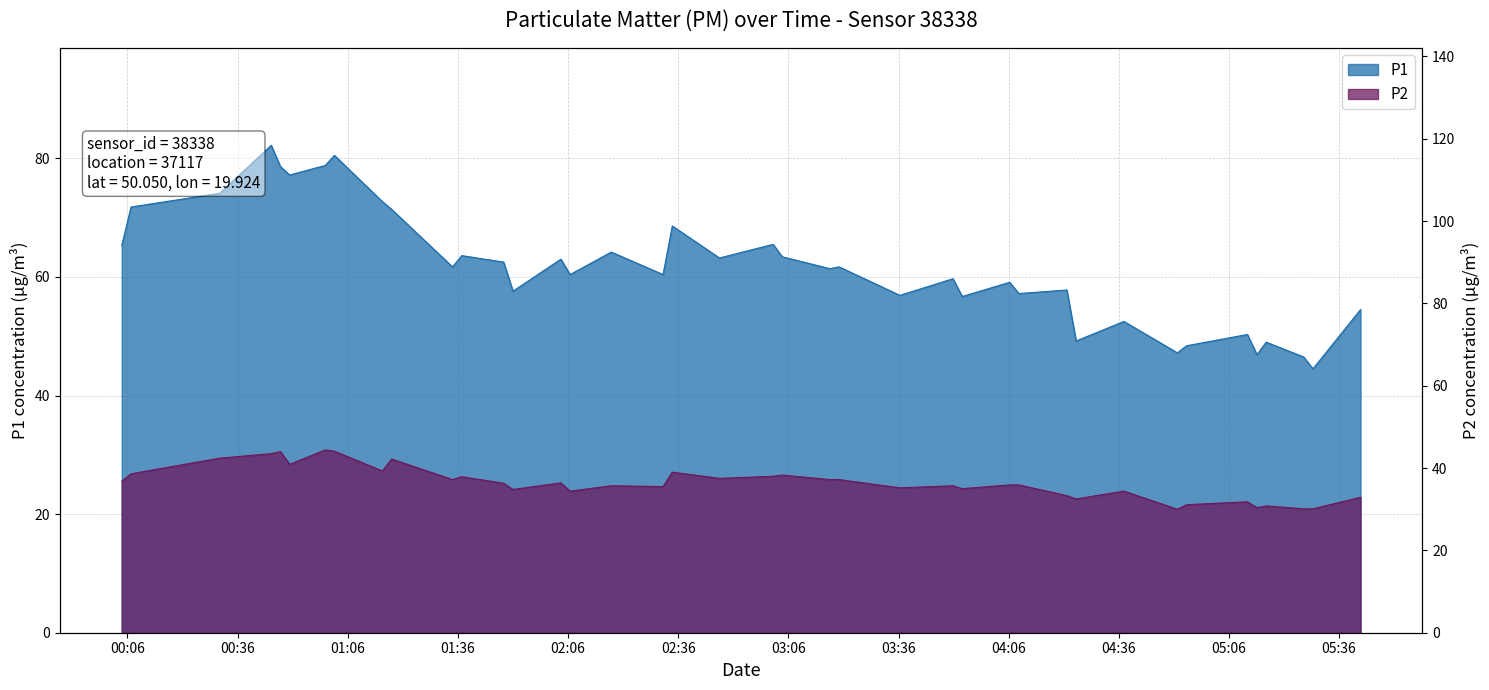

Rank the categories by P2 value from lowest to highest.

2024-01-06T04:51:57, 2024-01-06T05:26:22, 2024-01-06T05:28:52, 2024-01-06T05:13:37, 2024-01-06T05:16:08, 2024-01-06T04:54:28, 2024-01-06T05:11:01, 2024-01-06T04:24:22, 2024-01-06T05:41:50, 2024-01-06T04:21:50, 2024-01-06T02:06:33, 2024-01-06T04:37:23, 2024-01-06T01:50:59, 2024-01-06T03:53:21, 2024-01-06T03:36:22, 2024-01-06T02:31:52, 2024-01-06T02:17:46, 2024-01-06T03:50:50, 2024-01-06T04:06:15, 2024-01-06T04:08:47, 2024-01-06T01:48:27, 2024-01-06T02:04:02, 2024-01-06T00:04:26, 2024-01-06T01:34:31, 2024-01-06T03:17:18, 2024-01-06T03:19:49, 2024-01-06T02:47:14, 2024-01-06T01:37:03, 2024-01-06T03:01:50, 2024-01-06T03:04:20, 2024-01-06T00:06:58, 2024-01-06T02:34:23, 2024-01-06T01:15:26, 2024-01-06T00:50:11, 2024-01-06T01:17:57, 2024-01-06T00:31:04, 2024-01-06T00:45:09, 2024-01-06T00:47:40, 2024-01-06T01:02:22, 2024-01-06T00:59:51